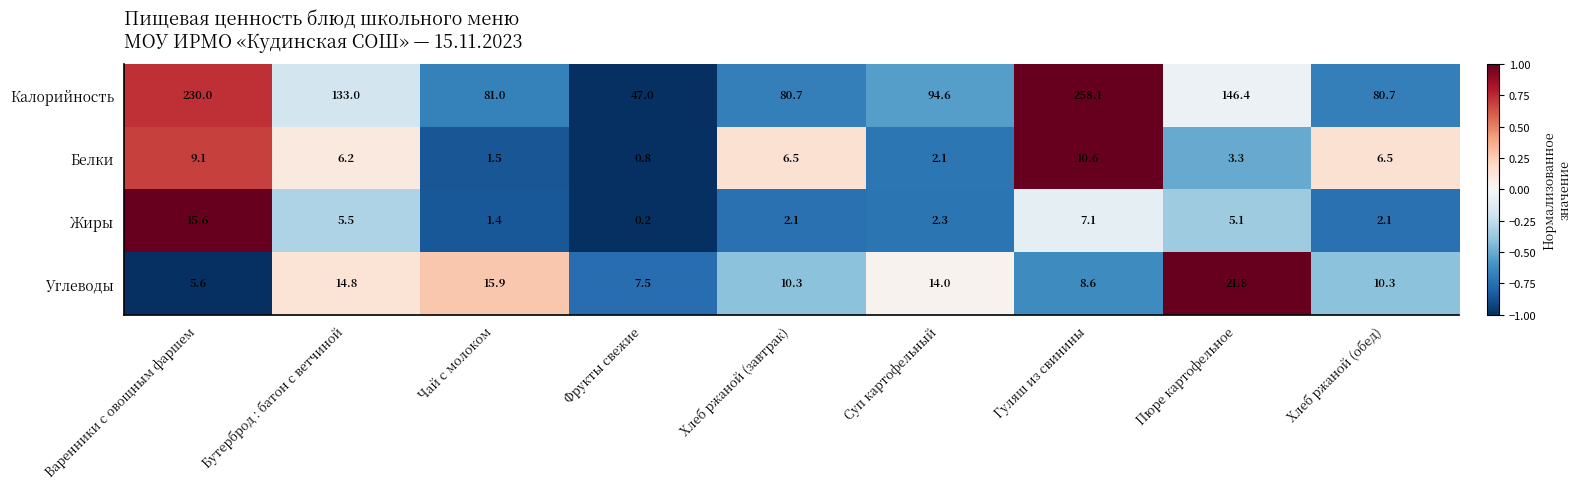

Which series changed the most between Чай с молоком and Суп картофельный?

Калорийность